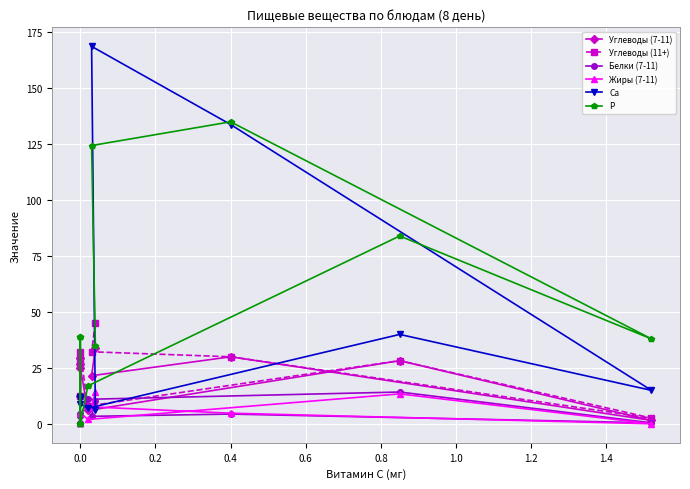

How many lines are shown in the chart?

6